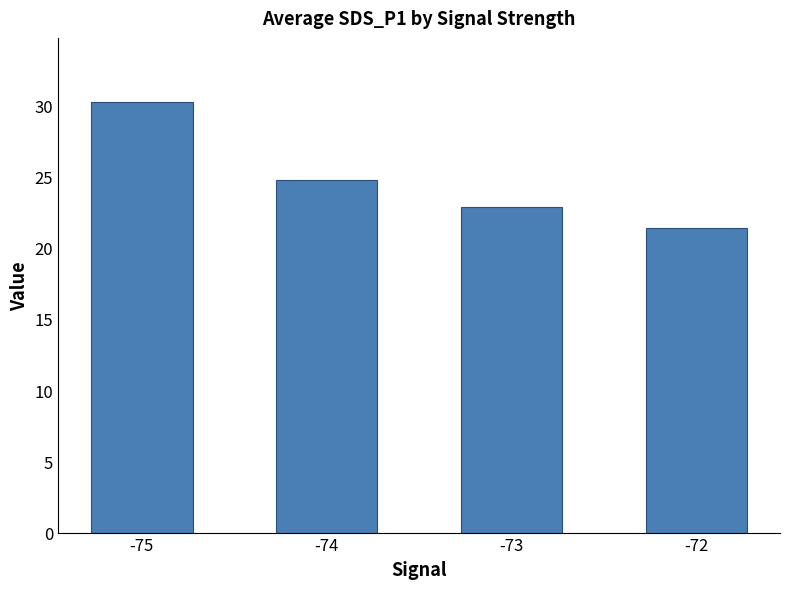

Reading left to right, list all the values displayed in this chart.

30.2	24.7	22.8	21.4